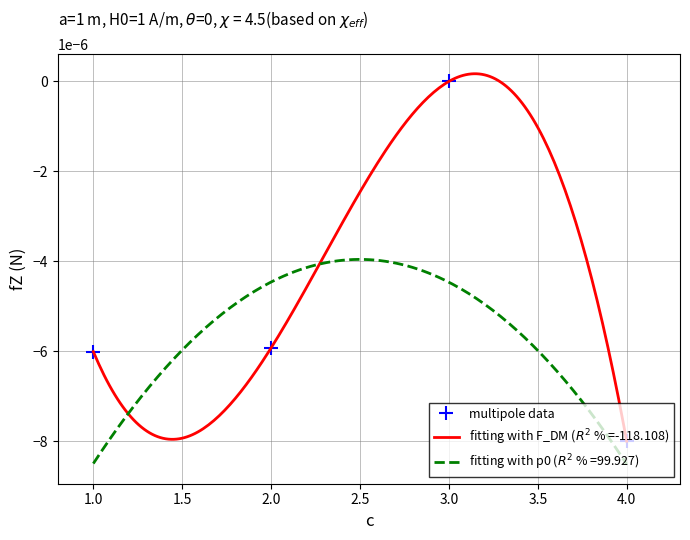

Which category has the highest value in the multipole data series?

3.0